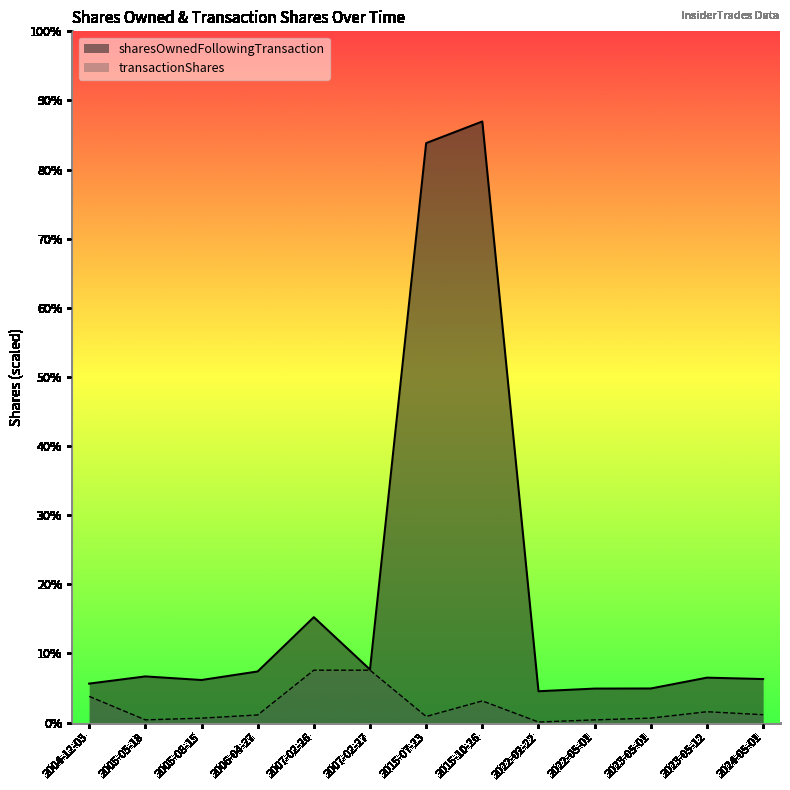

True or false: transactionShares and sharesOwnedFollowingTransaction cross at least once.

False